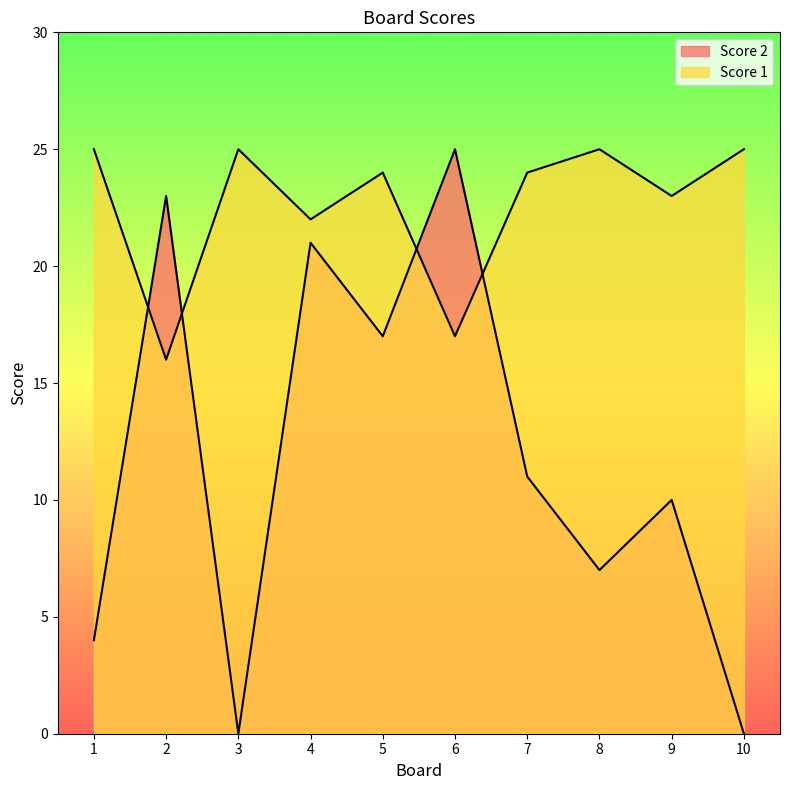

How many positive values does the Score 2 series have?

8